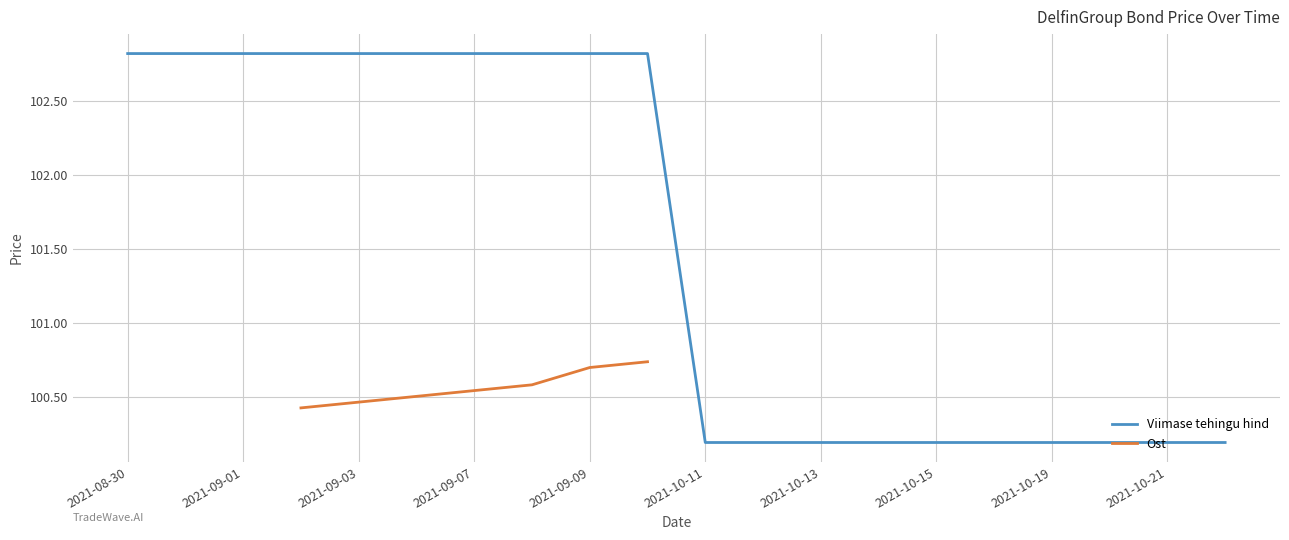

At which label does Viimase tehingu hind first exceed 102?

2021-08-30